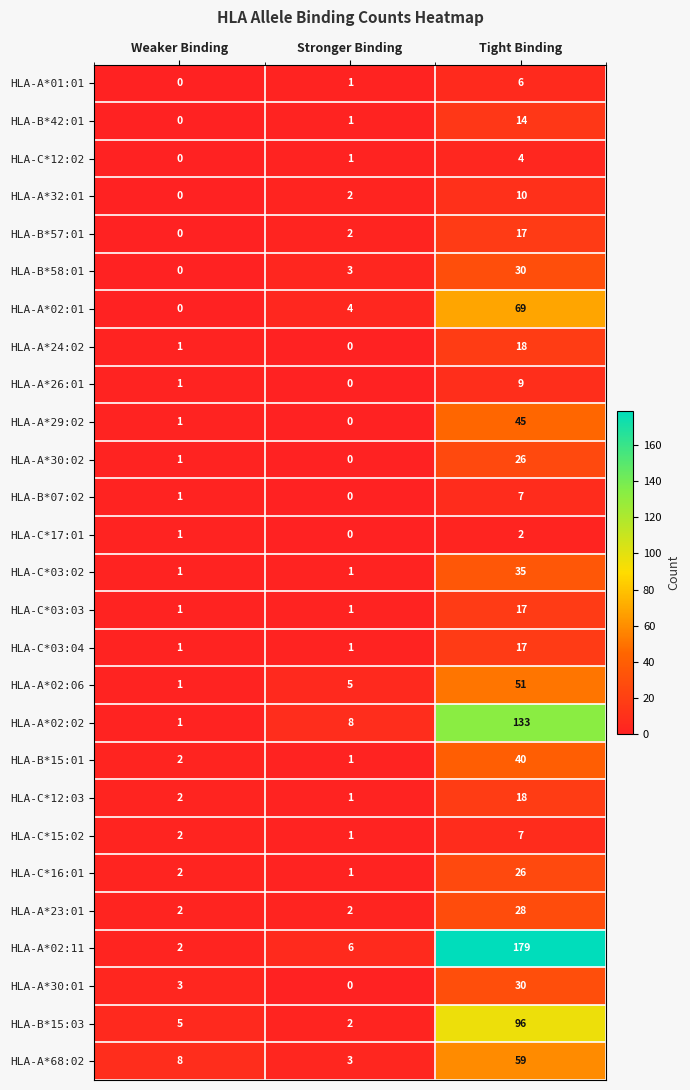

What is the total value across all series at Stronger Binding?

47